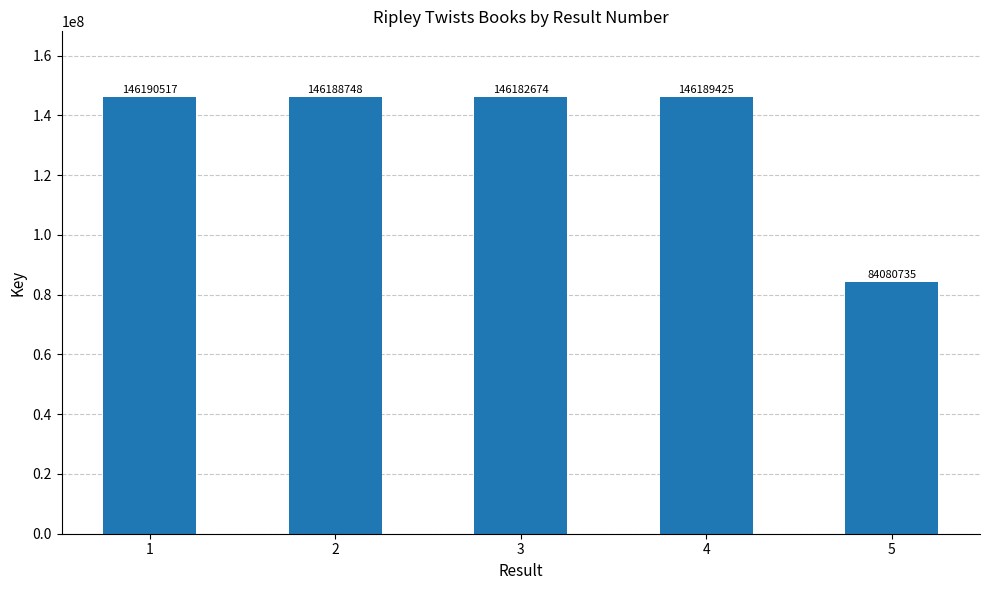

Does the chart contain stacked bars?

No